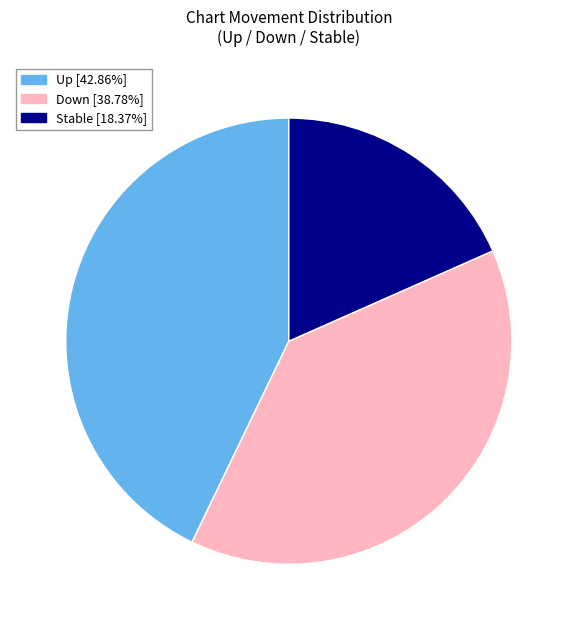

Is there a majority slice in this chart?

No